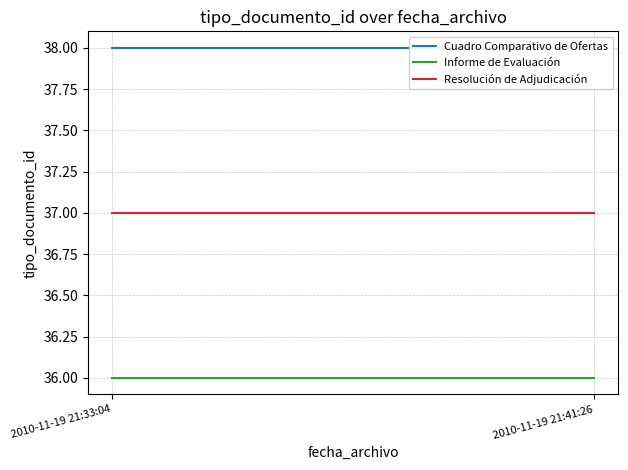

List the series in order of their overall mean, lowest first.

Informe de Evaluación, Resolución de Adjudicación, Cuadro Comparativo de Ofertas